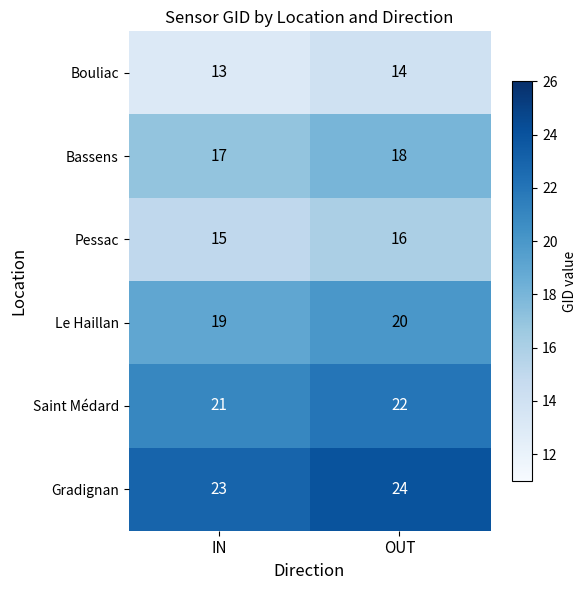

True or false: Le Haillan has a value of 10 at OUT.

False